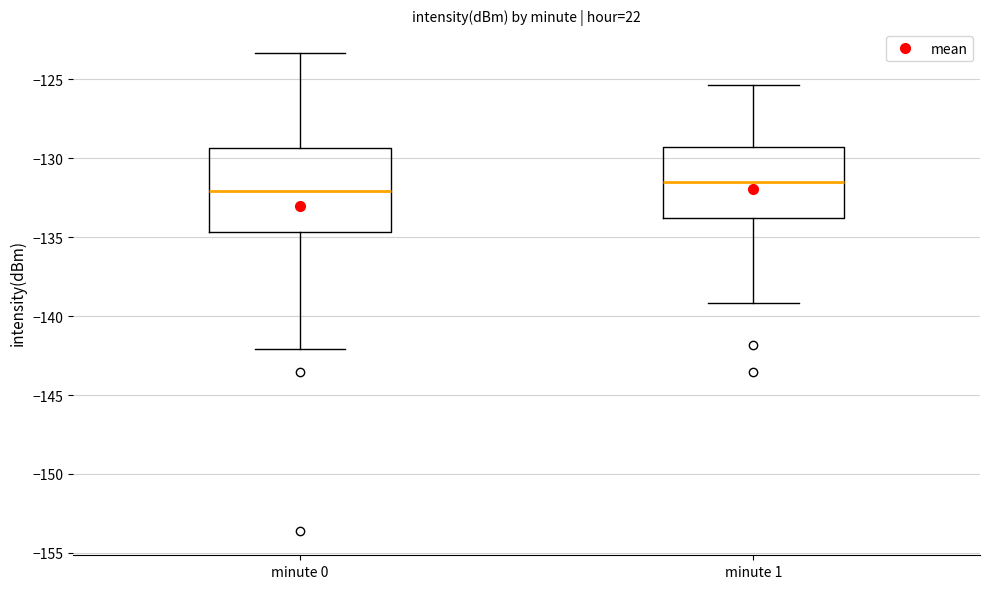

Reading left to right, read every box against the y-axis: the position of its median line, the range the box covers, and the ends of its whiskers. The values are not printed on the chart, so give them approximately, as read against the axis.

minute 0: median -132.0, box -134.5 to -129.5, whiskers -142.0 to -123.5
minute 1: median -131.5, box -134.0 to -129.5, whiskers -139.0 to -125.5